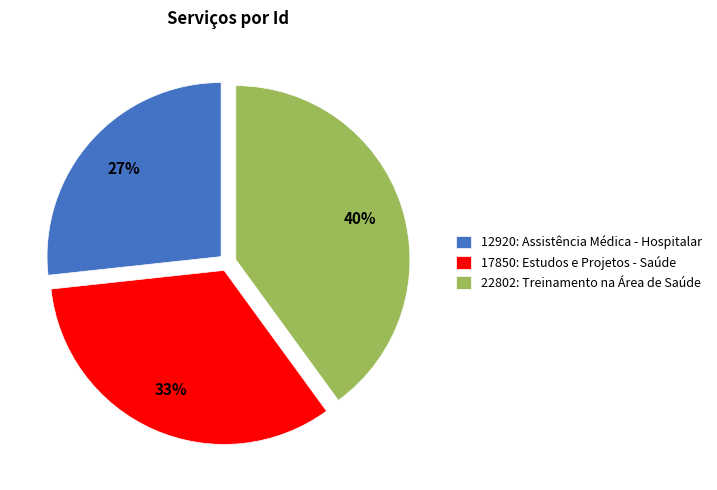

Does 22802: Treinamento na Área de Saúde account for over 50% of the chart?

No